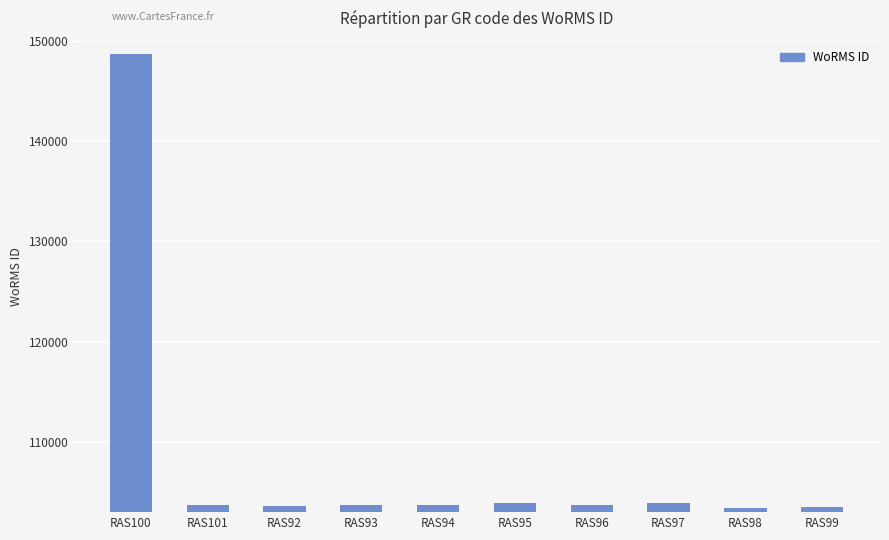

What is the ratio of the value at RAS95 to the value at RAS94?

1.0